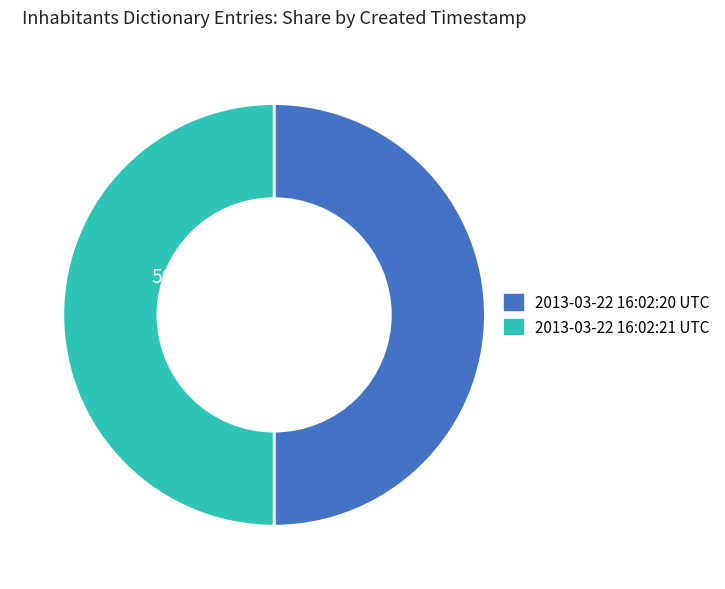

Approximately how many times larger is the value at 2013-03-22 16:02:21 UTC compared to 2013-03-22 16:02:20 UTC?

1.0